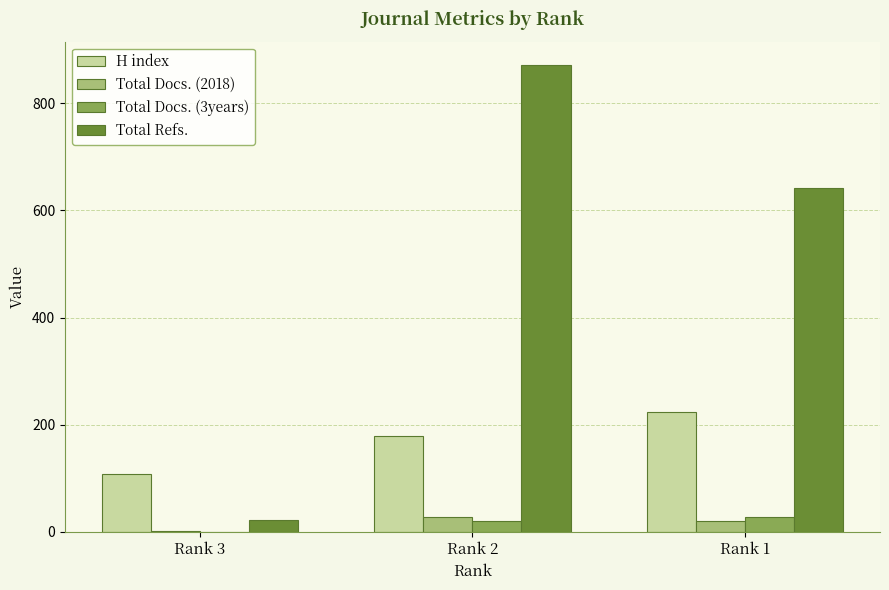

Where is H index nearest to the value 165?

Rank 2